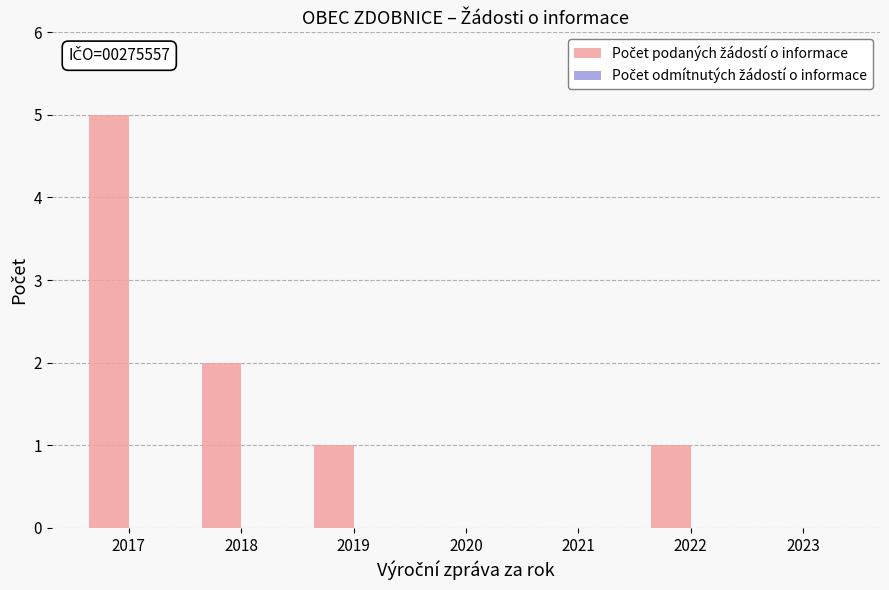

Are the bars horizontal?

No